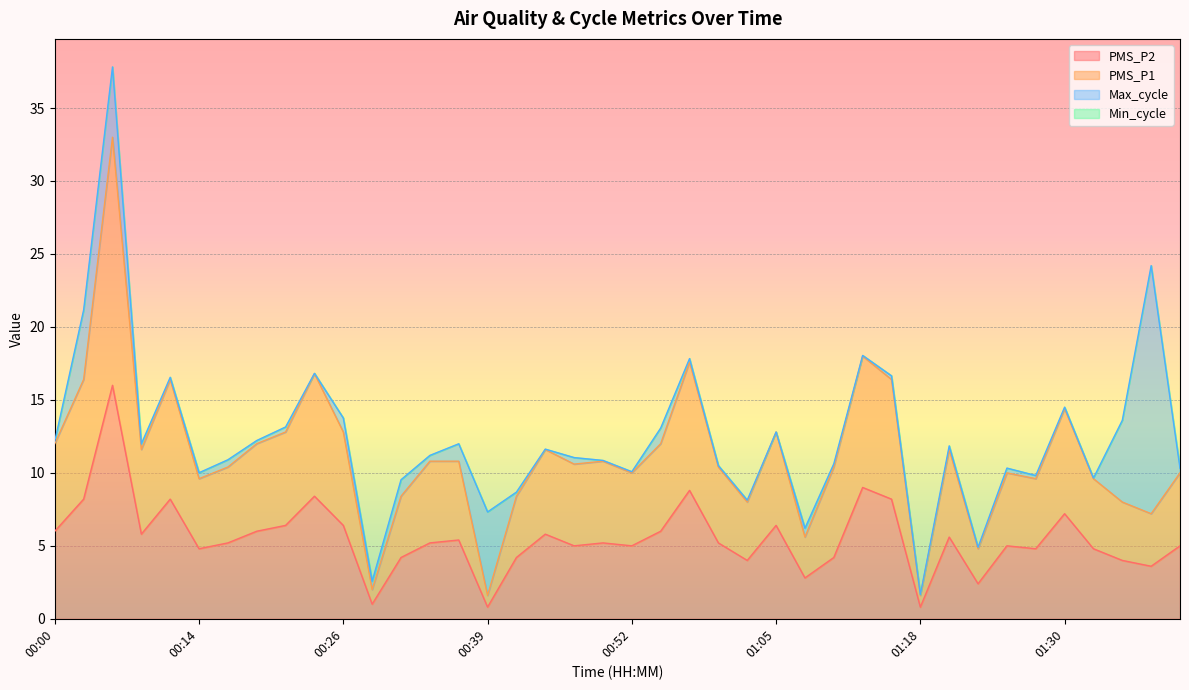

How many lines are shown in the chart?

4